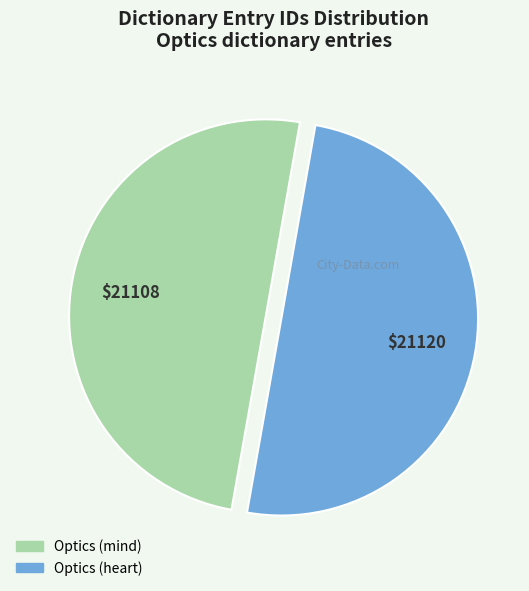

Combined, do Optics (heart) and Optics (mind) account for over 50%?

Yes